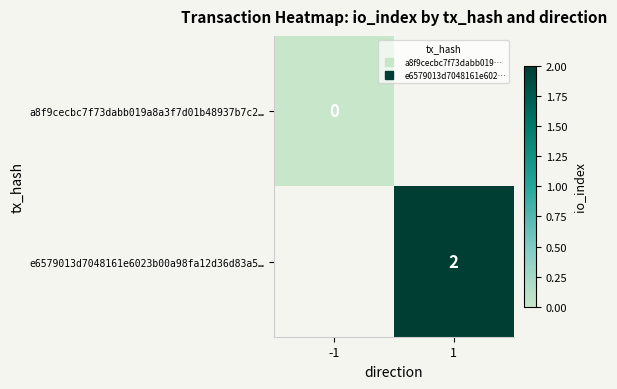

Is the value of a8f9cecbc7f73dabb019a8a3f7d01b48937b7c2… at 1 greater than the value of e6579013d7048161e6023b00a98fa12d36d83a5… at 1?

No